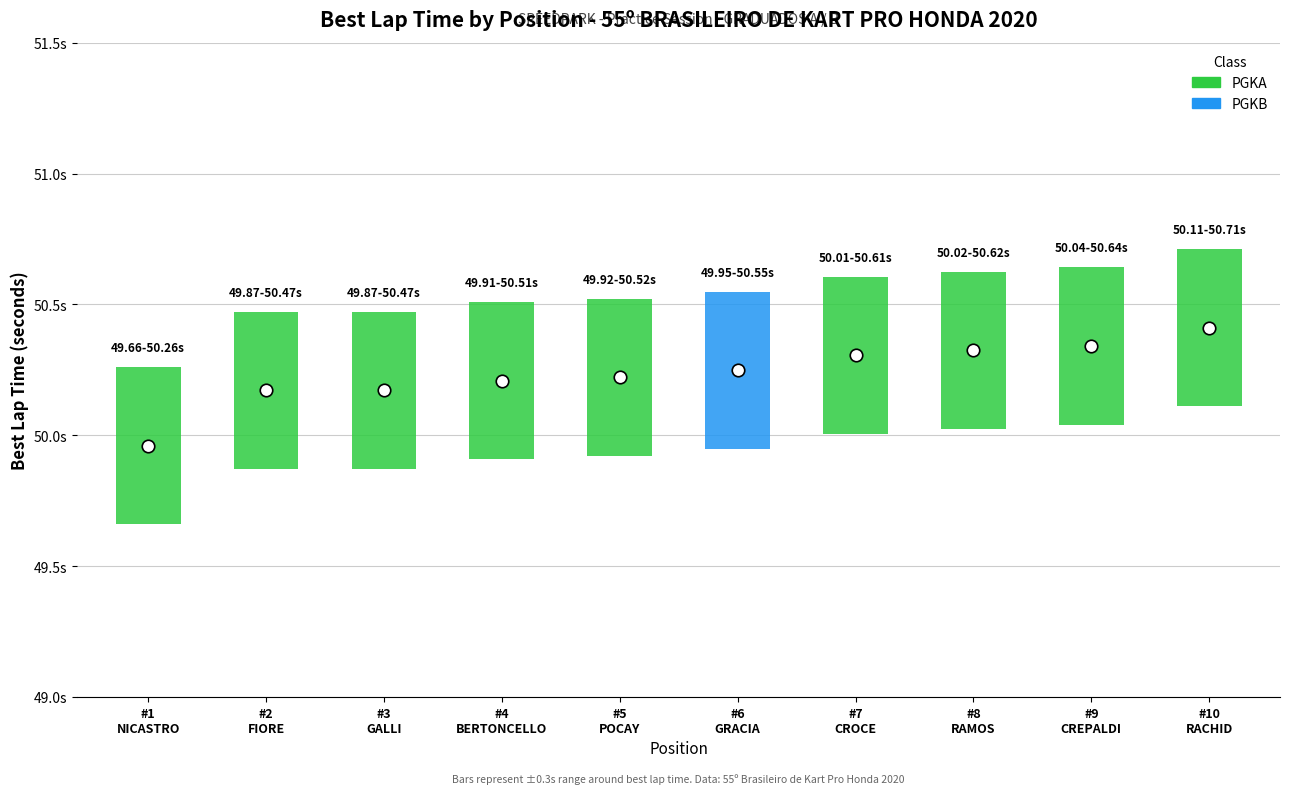

Between PGKA and PGKB, which is larger?

PGKB